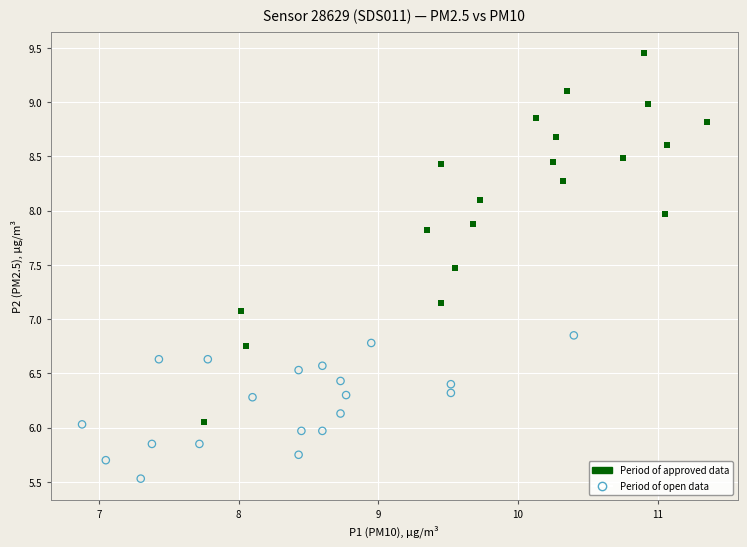

Which series has the largest Y range (max minus min)?

Period of approved data